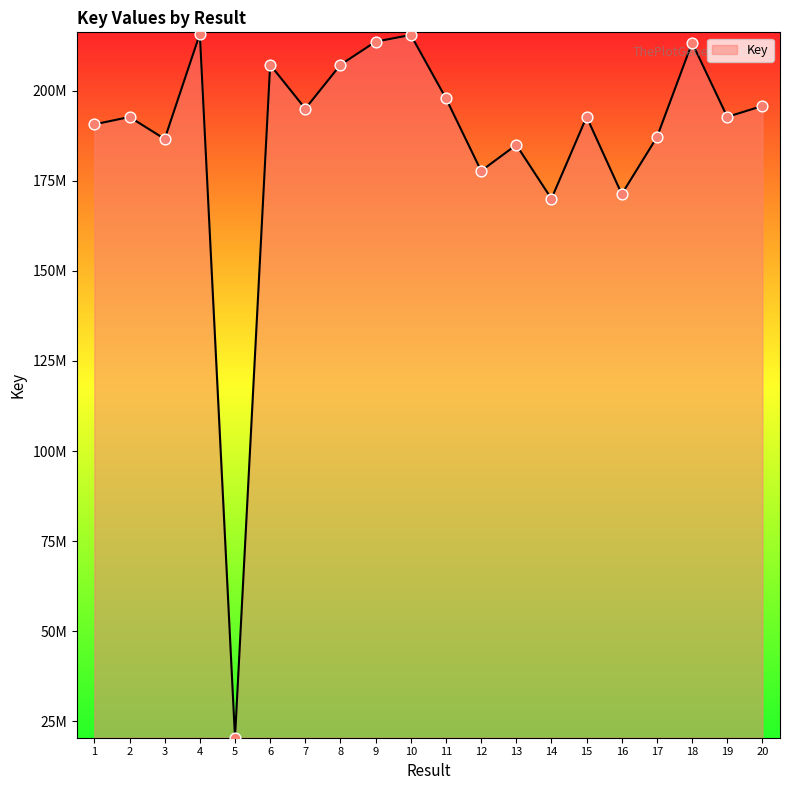

Between 5 and 17, which is larger?

17